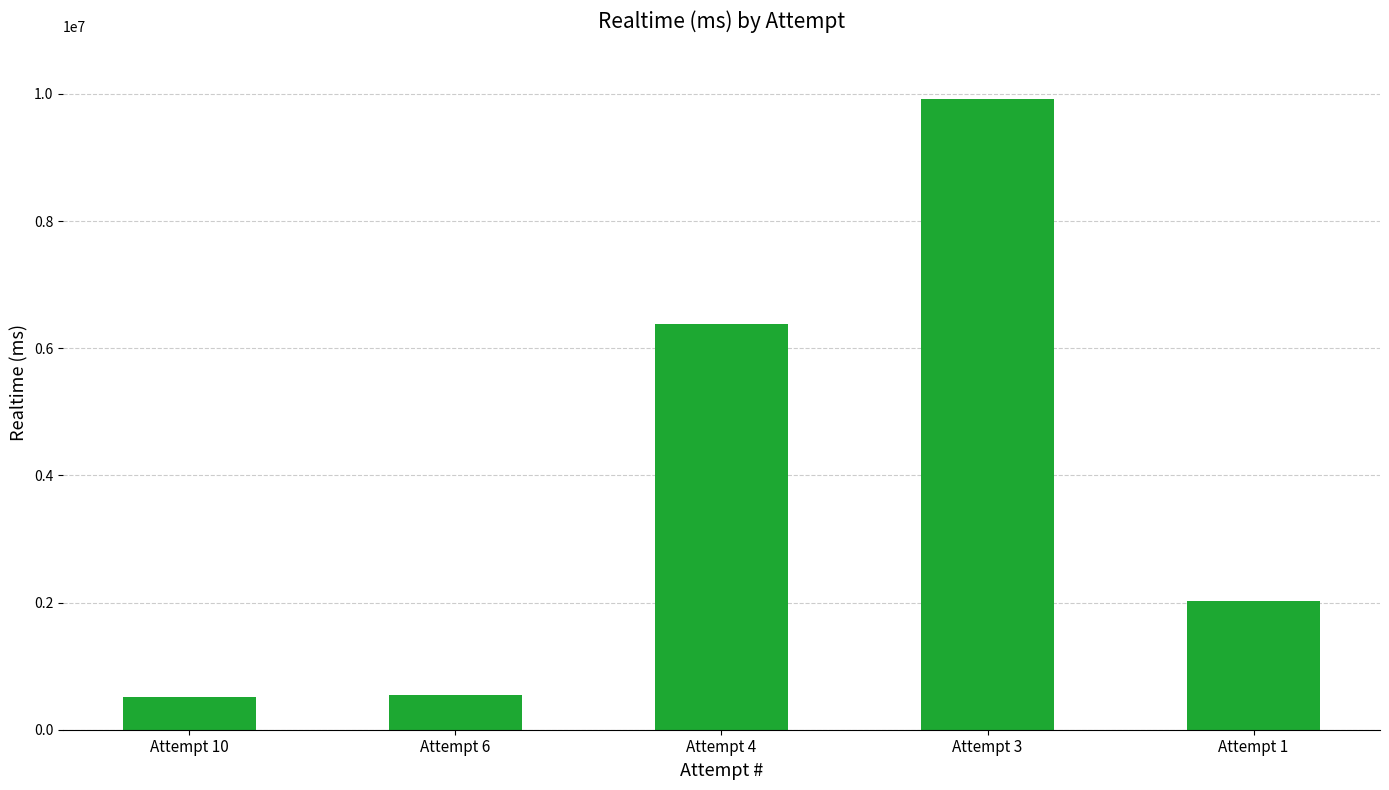

The value at Attempt 6 is 545565. True or false?

True